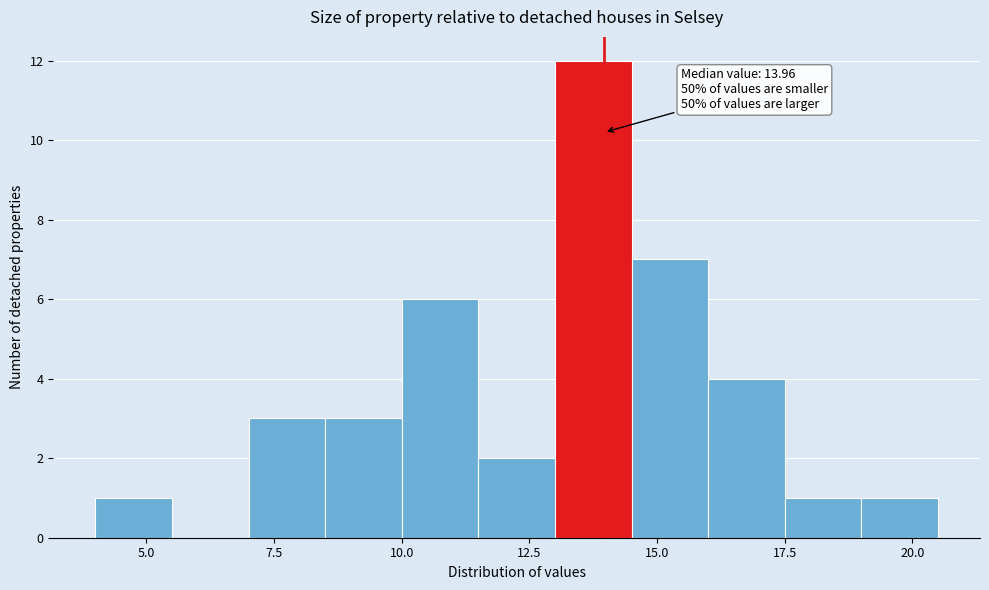

Around what value on the x-axis is the tallest bar? Give the approximate position of its centre, as read against the axis.

14.0